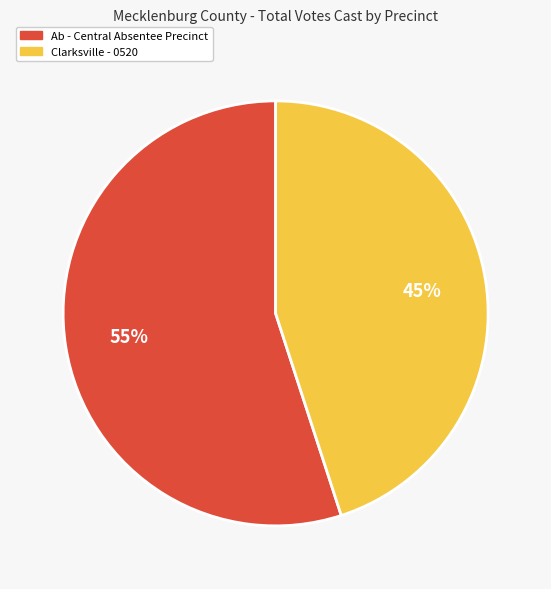

Combined, do Clarksville - 0520 and Ab - Central Absentee Precinct account for over 50%?

Yes